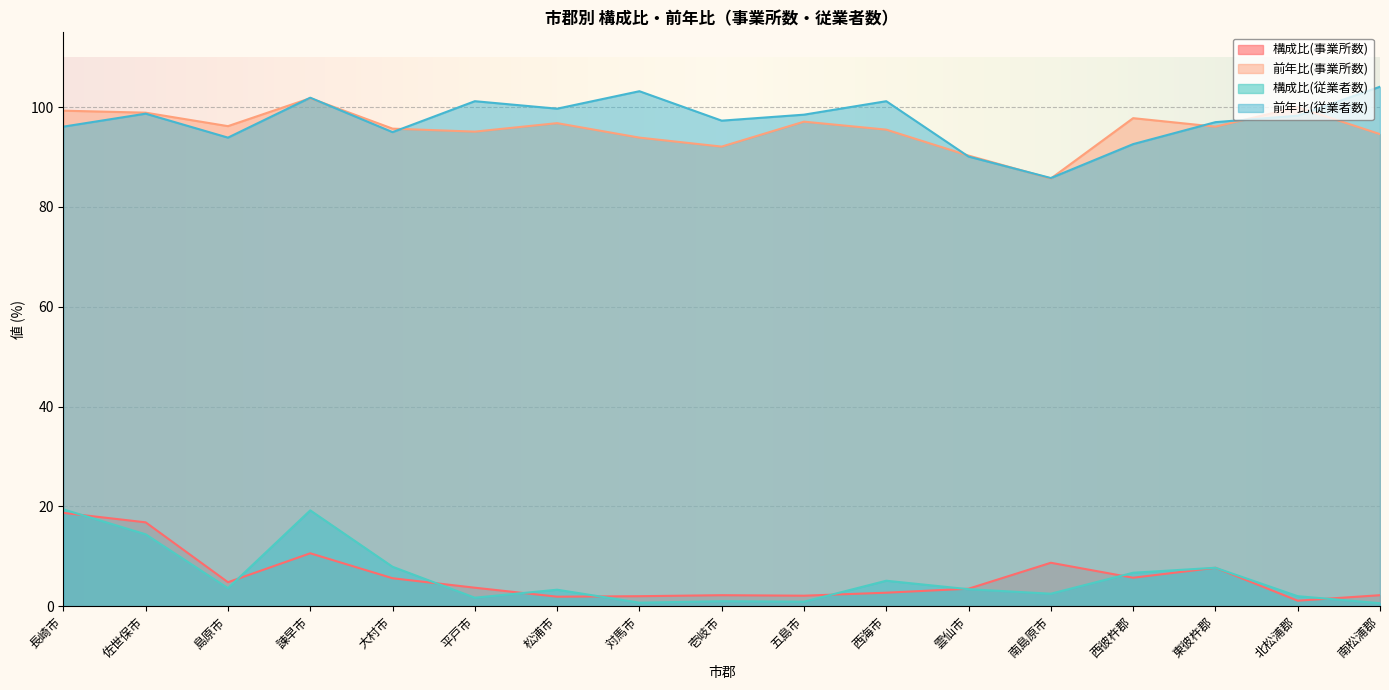

Does the chart display data point markers on the line(s)?

No